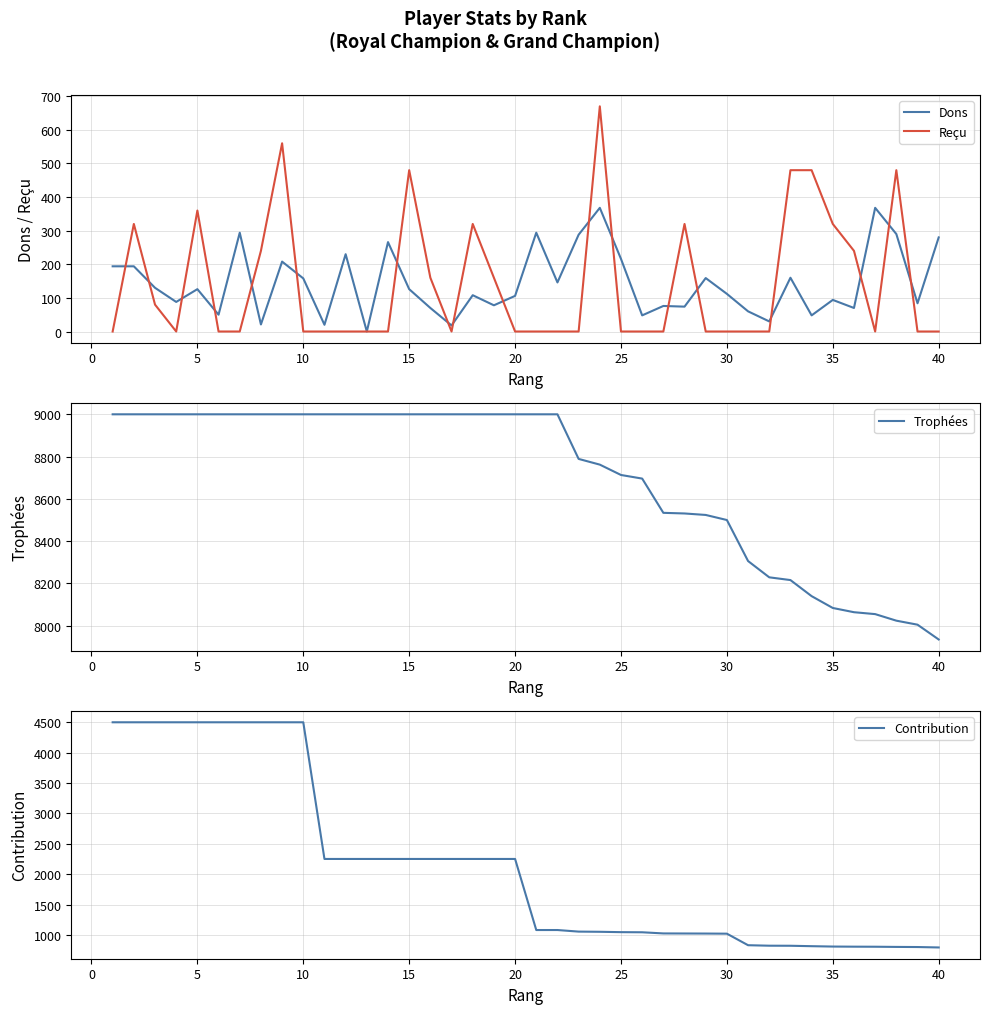

The Reçu series shows -315 at 25. True or false?

False